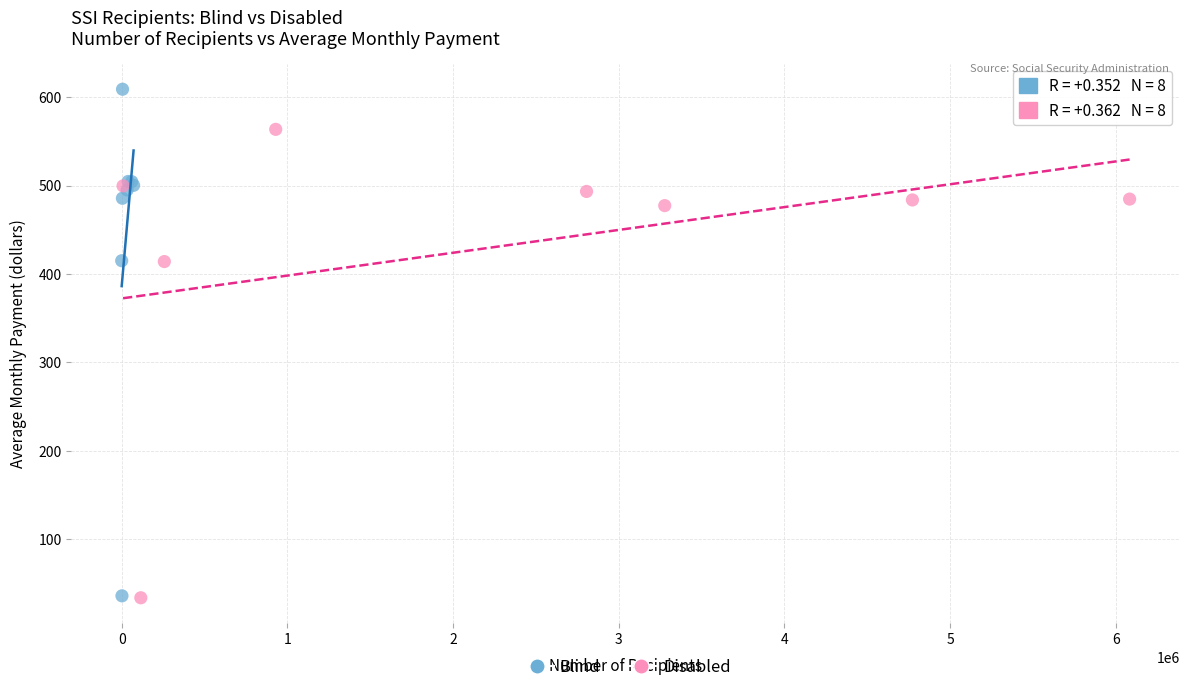

Which series has the largest Y range (max minus min)?

Blind